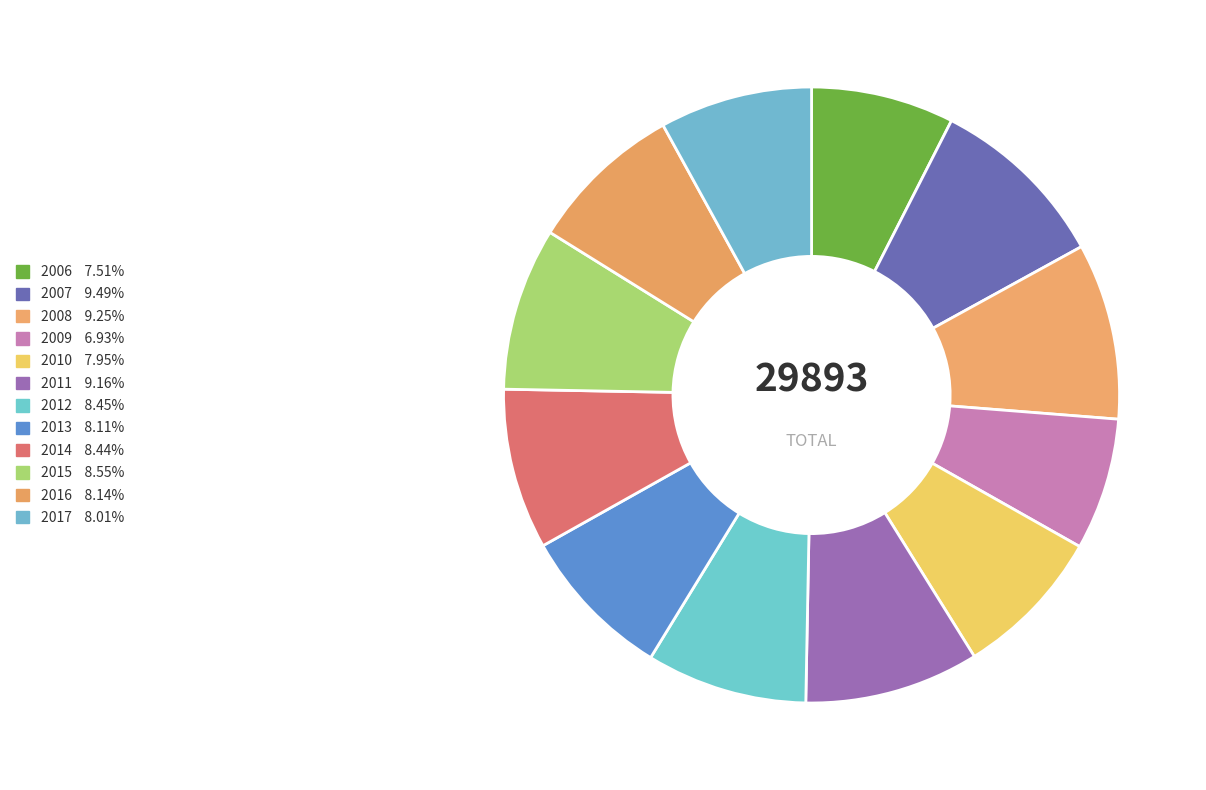

Rank the categories by value from lowest to highest.

2009, 2006, 2010, 2017, 2013, 2016, 2014, 2012, 2015, 2011, 2008, 2007